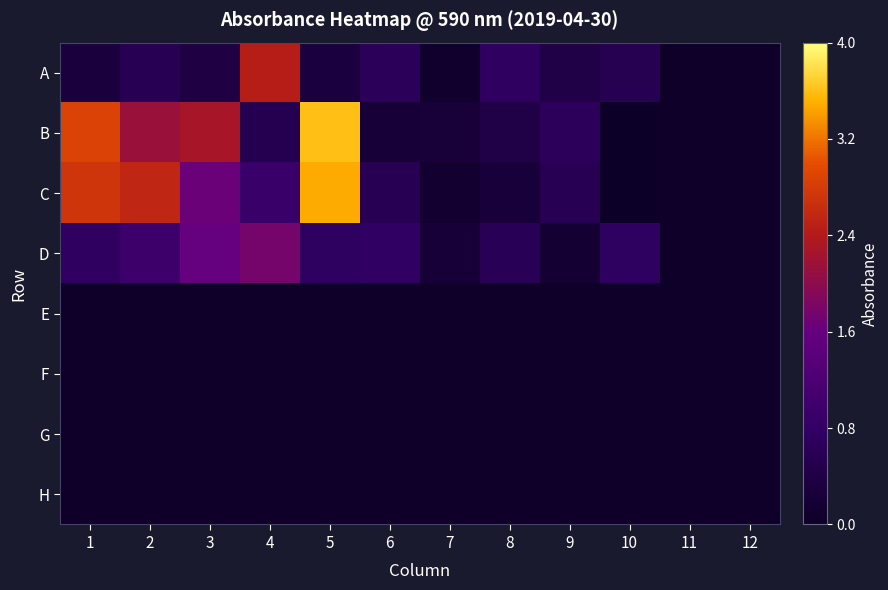

Reading left to right, transcribe all the data shown in this chart.

A: 1=0.3	2=0.6	3=0.4	4=2.4	5=0.3	6=0.6	7=0.1	8=0.7	9=0.4	10=0.6	11=0.0	12=0.0
B: 1=2.9	2=2.1	3=2.3	4=0.5	5=3.6	6=0.2	7=0.2	8=0.4	9=0.7	10=0.0	11=0.0	12=0.0
C: 1=2.7	2=2.6	3=1.7	4=0.9	5=3.5	6=0.6	7=0.1	8=0.3	9=0.6	10=0.0	11=0.0	12=0.0
D: 1=0.7	2=1.0	3=1.6	4=1.8	5=0.7	6=0.8	7=0.2	8=0.6	9=0.2	10=0.7	11=0.0	12=0.0
E: 1=0.0	2=0.0	3=0.0	4=0.0	5=0.0	6=0.0	7=0.0	8=0.0	9=0.0	10=0.0	11=0.0	12=0.0
F: 1=0.0	2=0.0	3=0.0	4=0.0	5=0.0	6=0.0	7=0.0	8=0.0	9=0.0	10=0.0	11=0.0	12=0.0
G: 1=0.0	2=0.0	3=0.0	4=0.0	5=0.0	6=0.0	7=0.0	8=0.0	9=0.0	10=0.0	11=0.0	12=0.0
H: 1=0.0	2=0.0	3=0.0	4=0.0	5=0.0	6=0.0	7=0.0	8=0.0	9=0.0	10=0.0	11=0.0	12=0.0